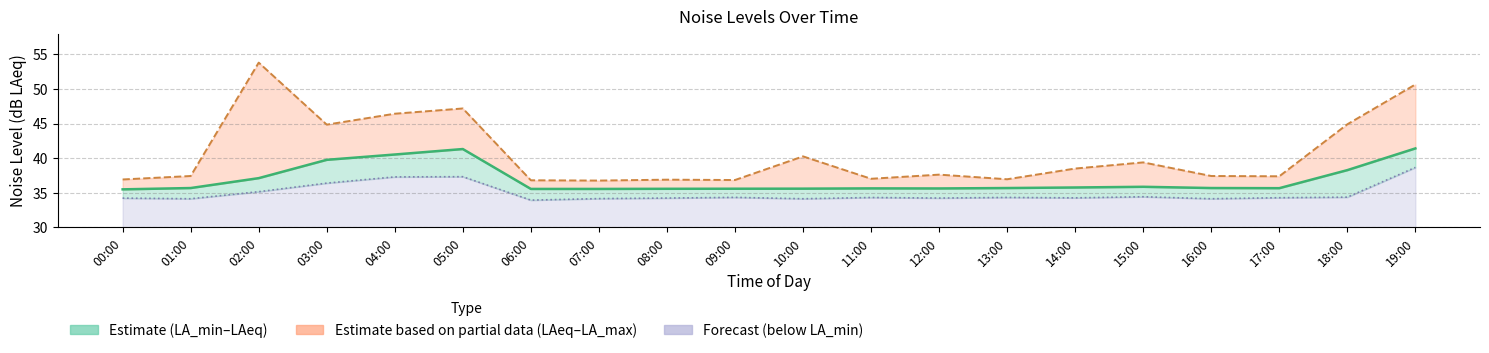

How many data points does each series have?

20